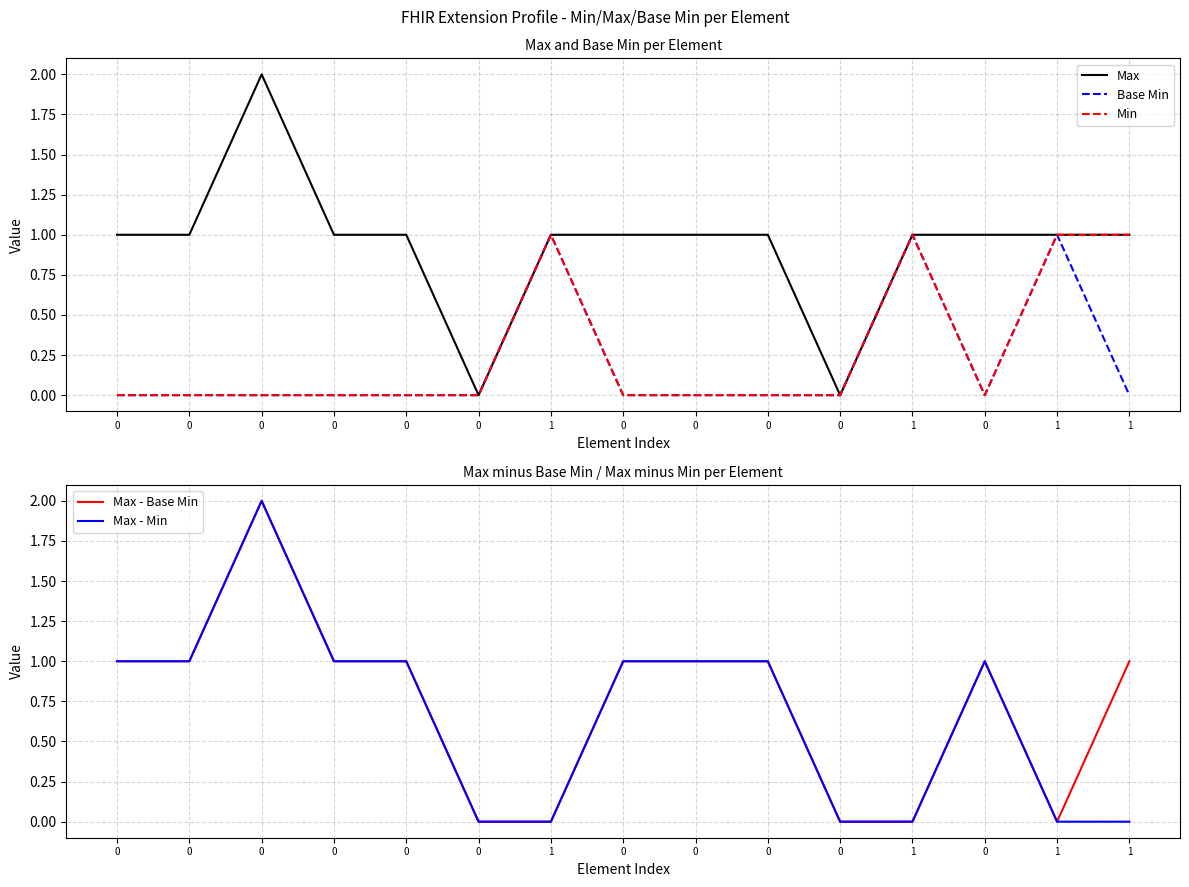

What is the maximum value for Base Min?

1